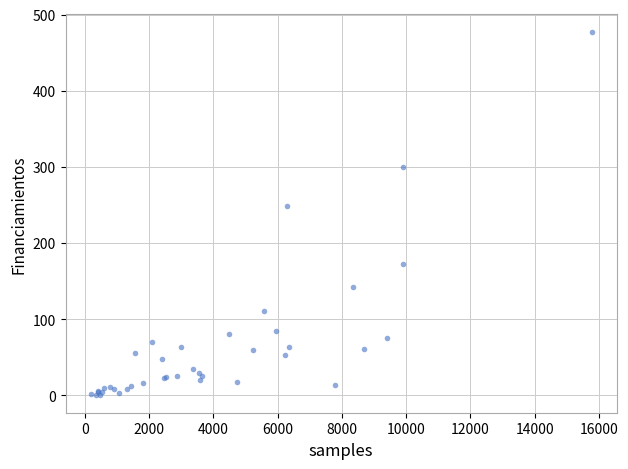

What Y value in the scatter plot is closest to 239?

248